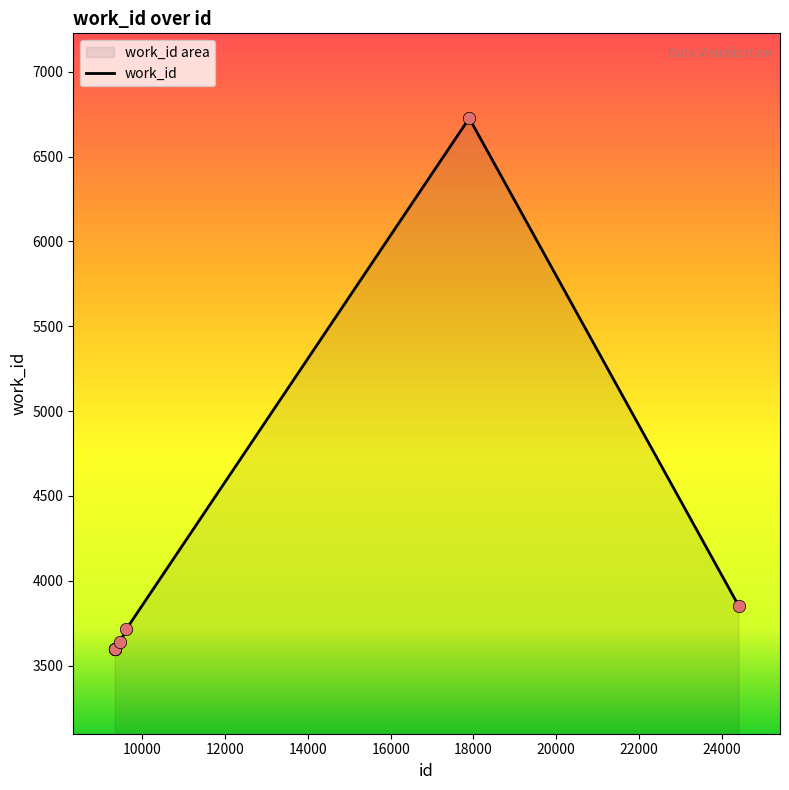

Which has a higher value, 9329 or 9607?

9607